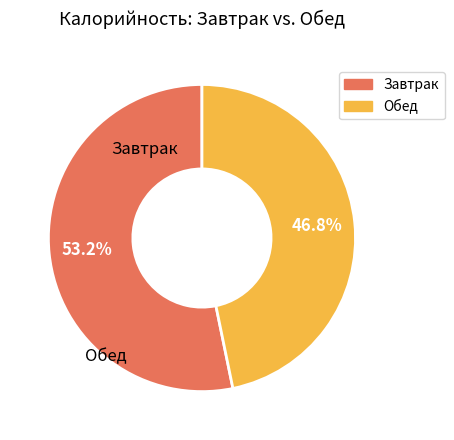

Is there any slice that represents more than half of the pie?

Yes